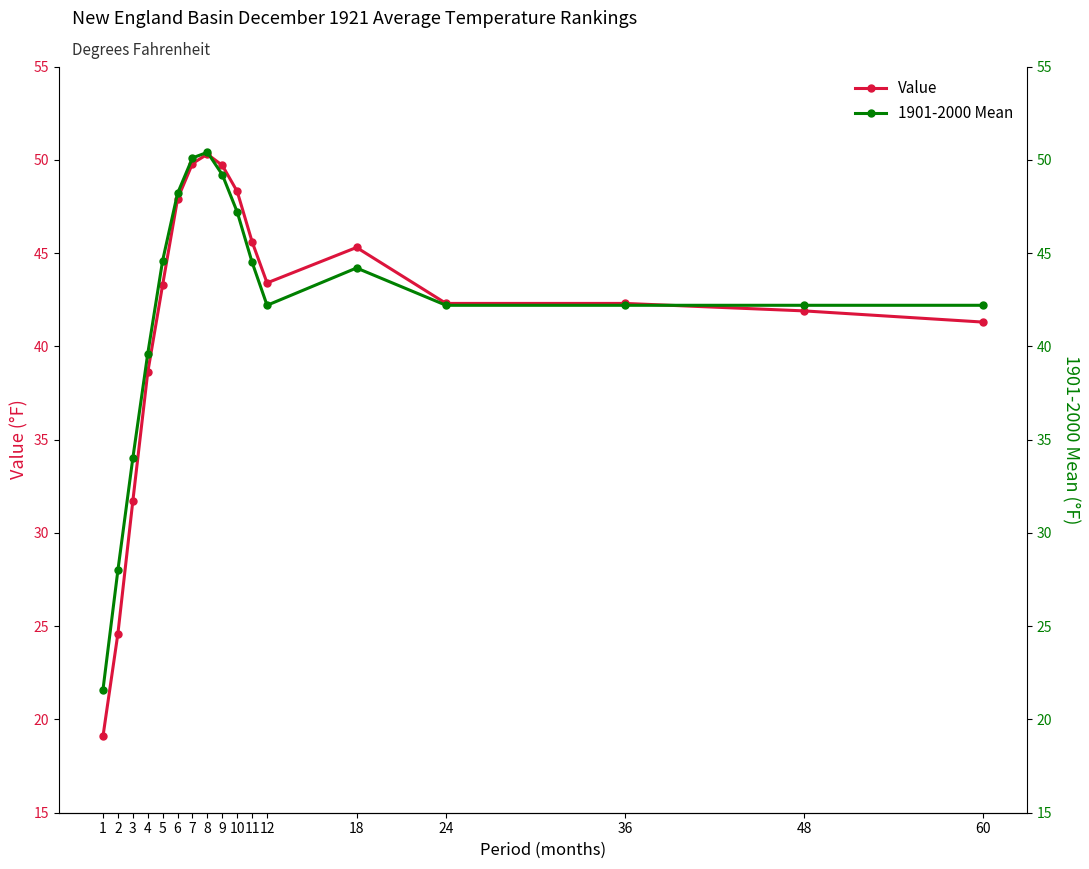

How many values in the Value series exceed 43?

9